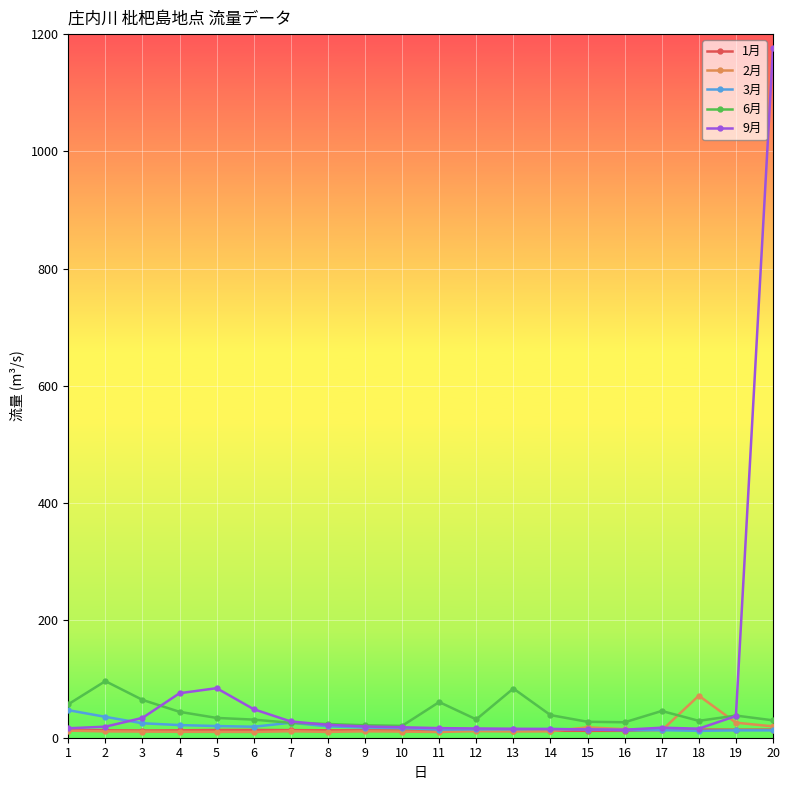

How many lines are shown in the chart?

5